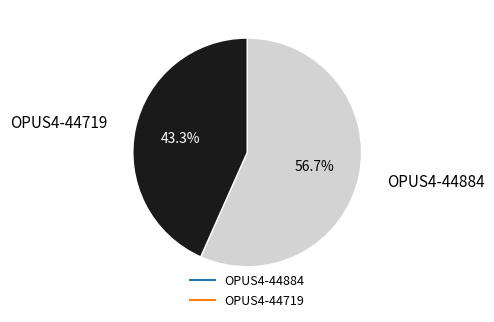

Rank the categories by value from lowest to highest.

OPUS4-44719, OPUS4-44884